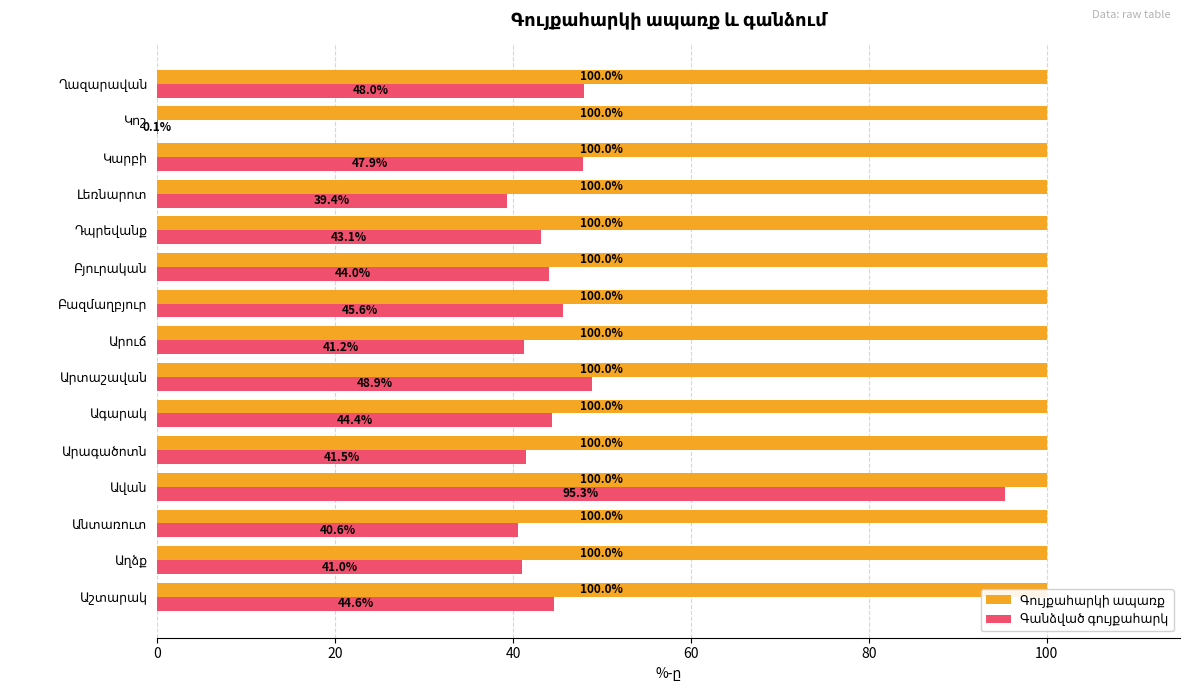

Reading right to left, what are all the values shown in this chart?

Գույքահարկի ապառք: 0.4	0.4	0.4	0.4	0.4	0.4	0.4	0.4	0.4	0.4	0.4	0.4	0.4	0.4	0.4
Գանձված գույքահարկ: 48.0	0.1	47.9	39.4	43.1	44.0	45.6	41.2	48.9	44.4	41.5	95.3	40.6	41.0	44.6